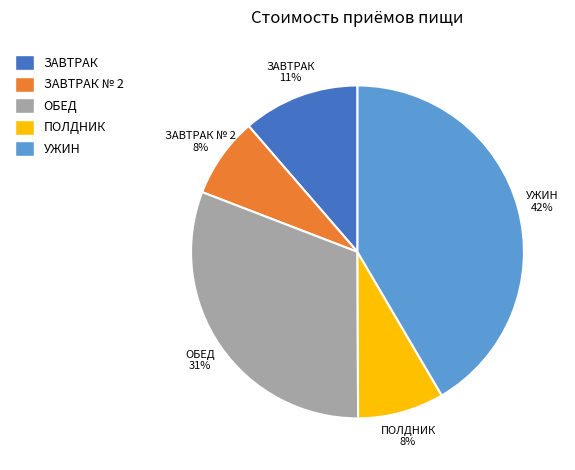

What is the ratio of the value at ЗАВТРАК to the value at ПОЛДНИК?

1.4